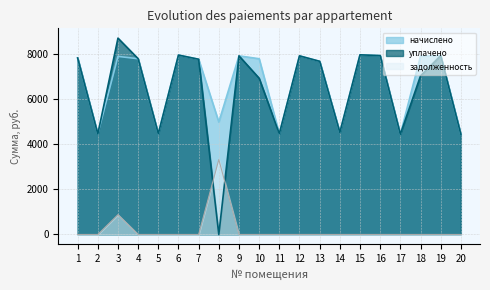

Does the chart have visible grid lines?

Yes